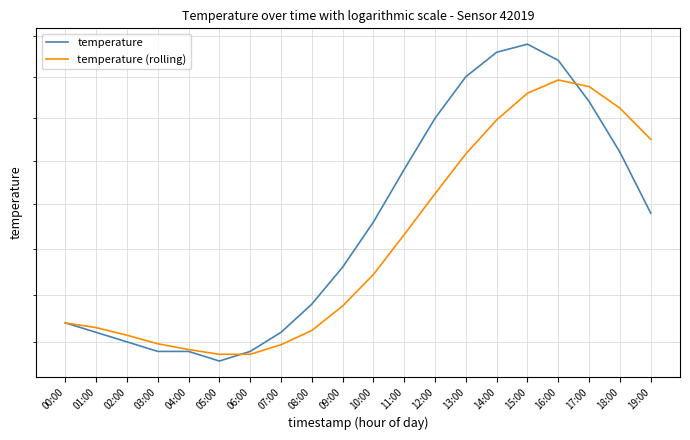

Between 04:00 and 15:00, which series saw the biggest shift?

temperature